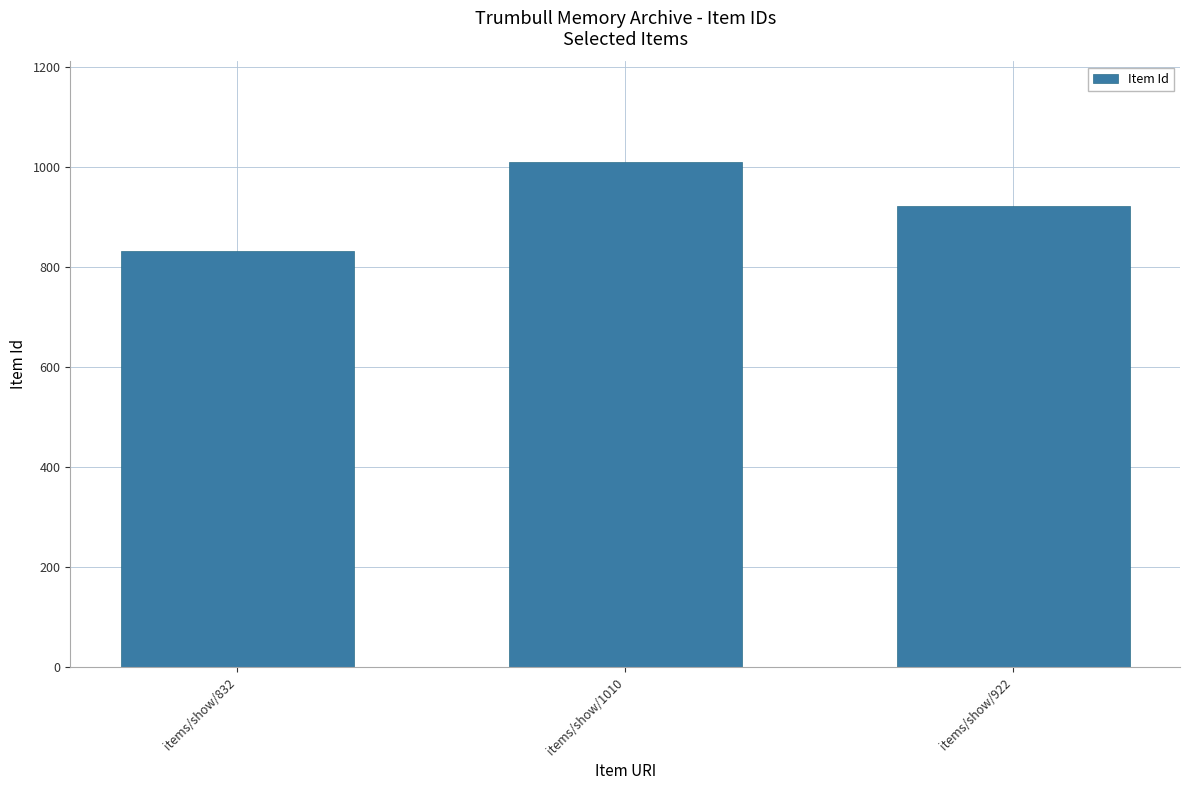

What is the sum of the values at items/show/1010 and items/show/922?

1932